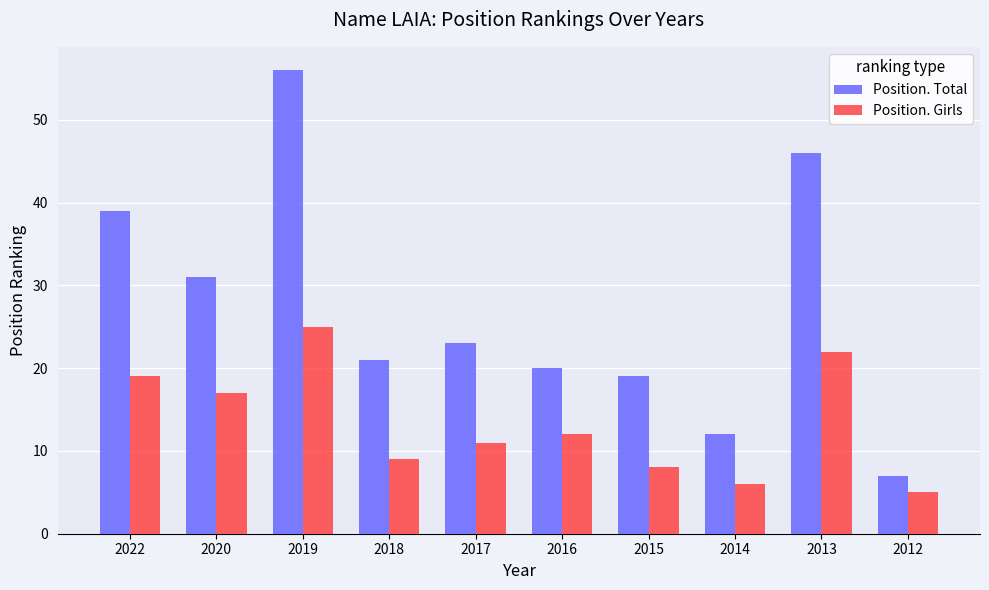

List the series in order of their peak value, lowest first.

Position. Girls, Position. Total